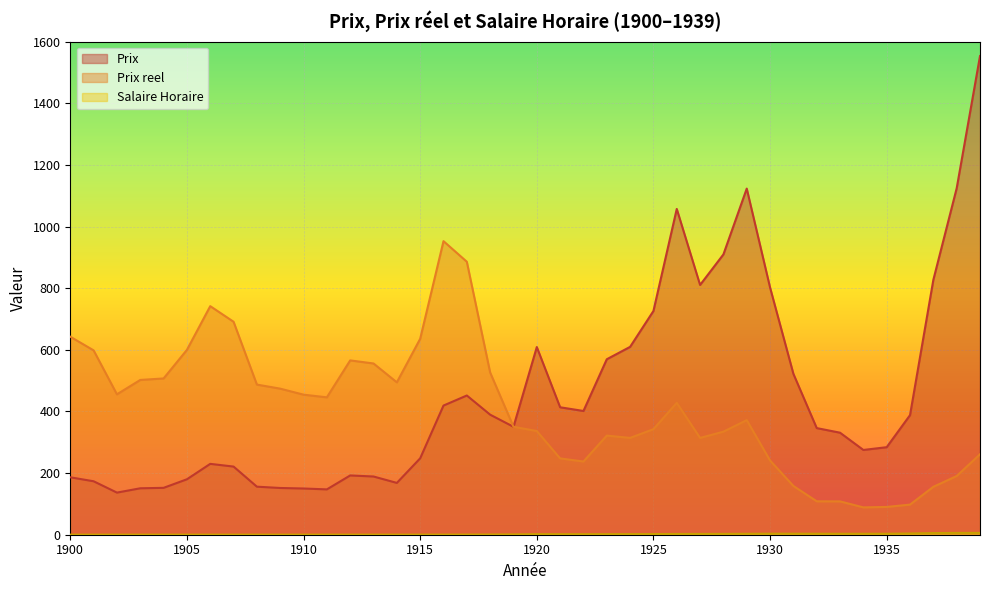

What is the difference between the maximum and minimum values in the Prix series?

1416.3